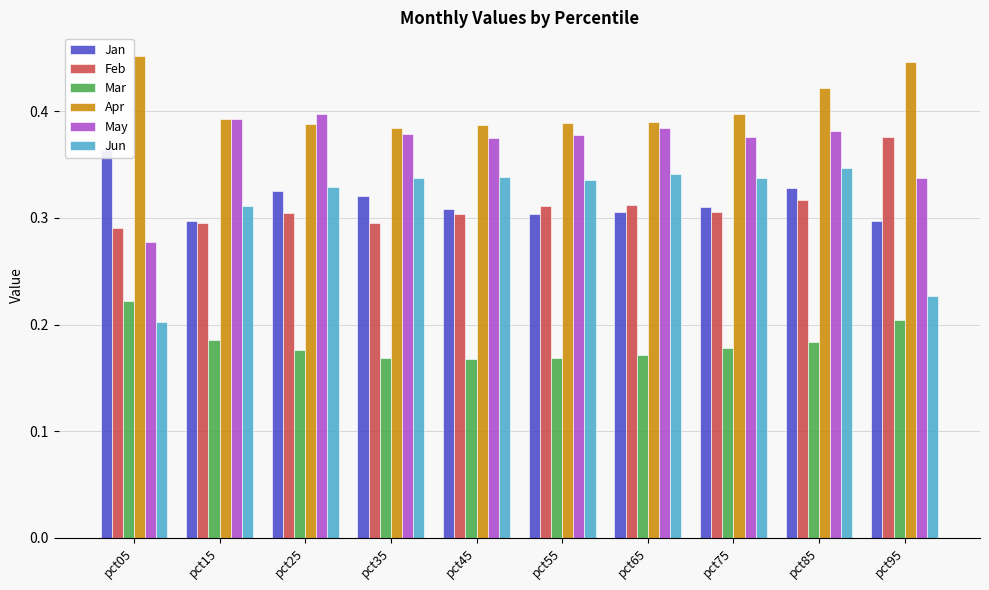

Which has a higher value, pct75 or pct45?

pct75